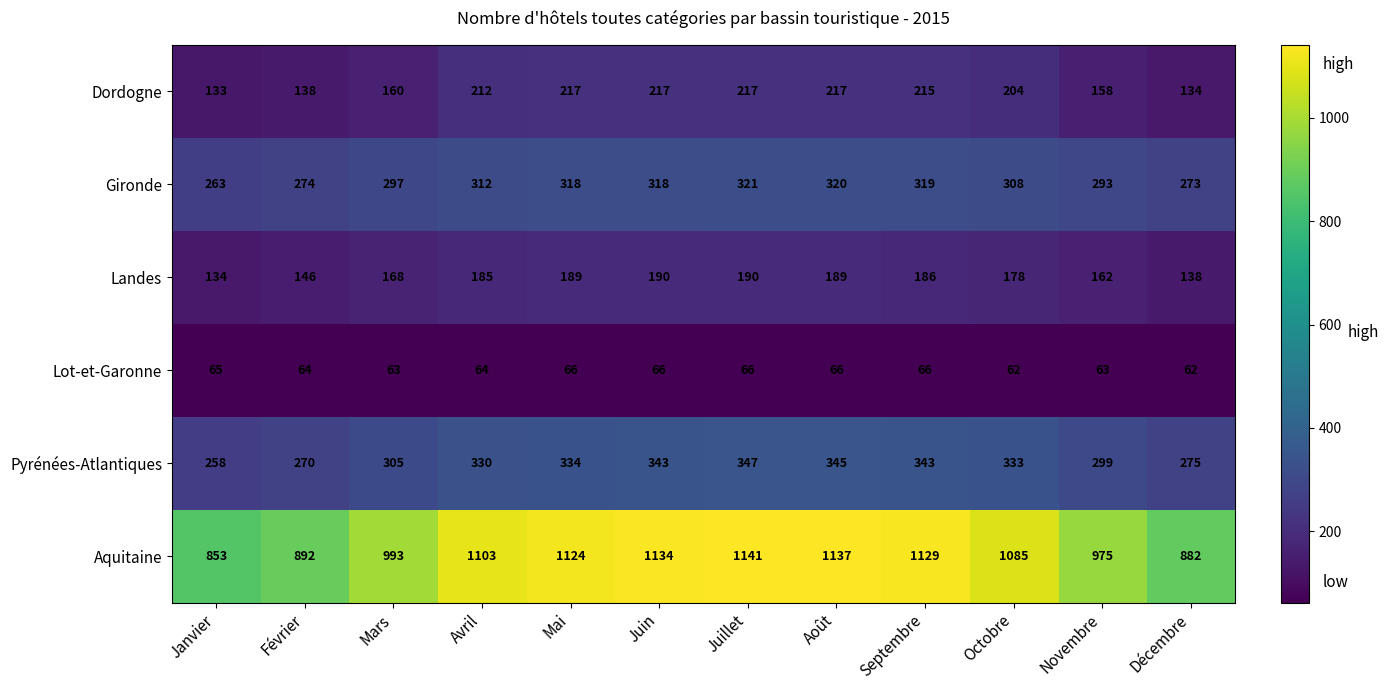

The value of Dordogne at Juillet is 217. True or false?

True